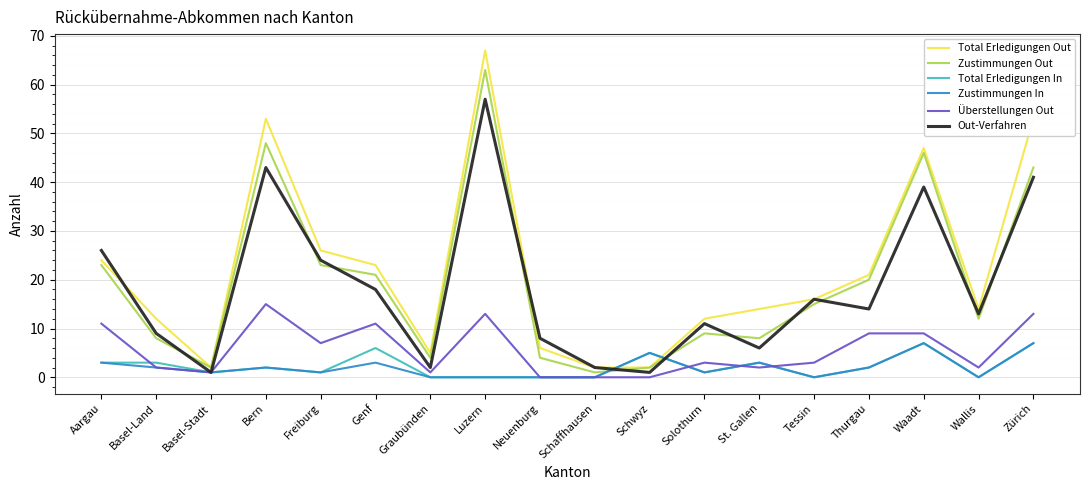

Reading right to left, what are all the values shown in this chart?

Total Erledigungen Out: 53	14	47	21	16	14	12	2	2	6	67	5	23	26	53	2	12	24
Zustimmungen Out: 43	12	46	20	15	8	9	2	1	4	63	4	21	23	48	2	8	23
Total Erledigungen In: 7	0	7	2	0	3	1	5	0	0	0	0	6	1	2	1	3	3
Zustimmungen In: 7	0	7	2	0	3	1	5	0	0	0	0	3	1	2	1	2	3
Überstellungen Out: 13	2	9	9	3	2	3	0	0	0	13	1	11	7	15	1	2	11
Out-Verfahren: 41	13	39	14	16	6	11	1	2	8	57	2	18	24	43	1	9	26